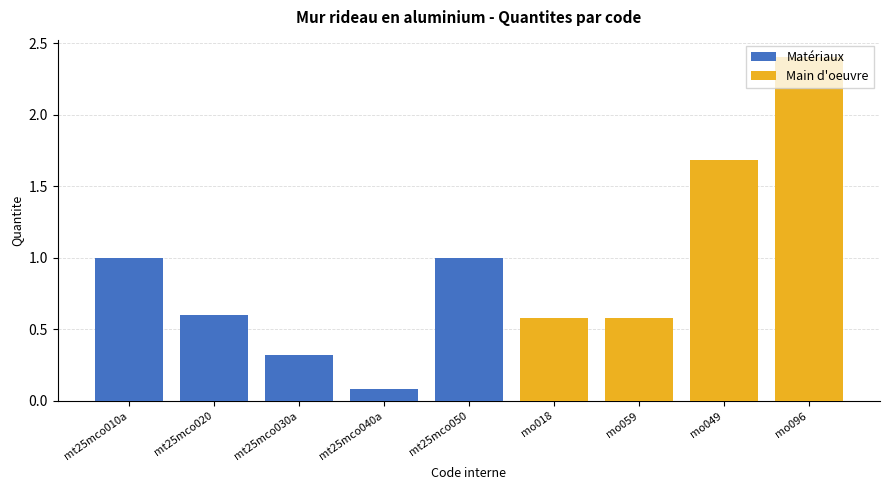

Reading left to right, extract all data points from this chart.

Matériaux: 1.0	0.6	0.3	0.1	1.0	0.0	0.0	0.0	0.0
Main d'oeuvre: 0.0	0.0	0.0	0.0	0.0	0.6	0.6	1.7	2.4